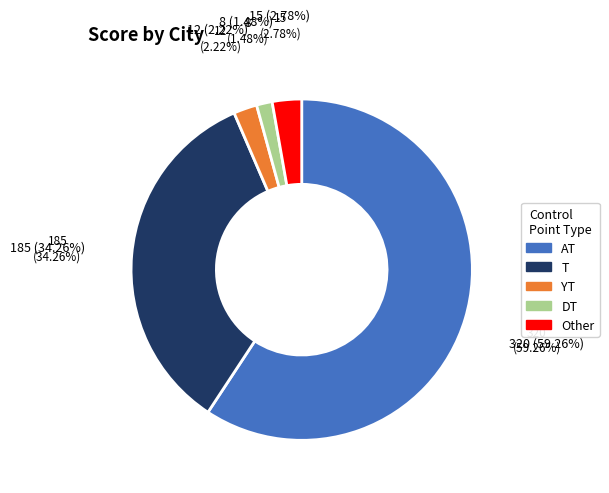

Is there a majority slice in this chart?

Yes